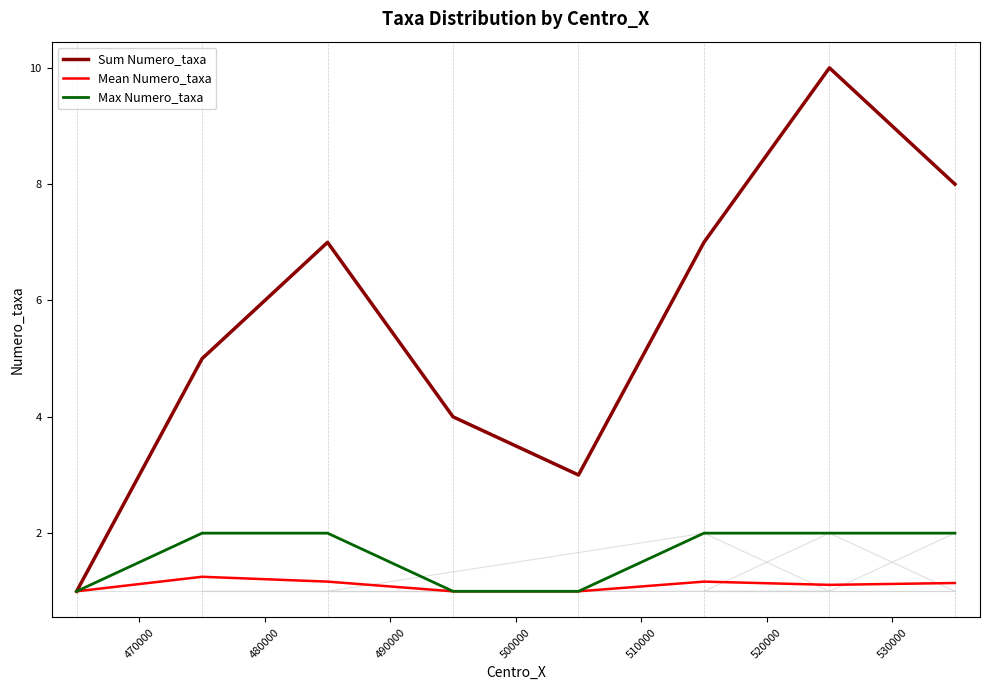

True or false: Sum Numero_taxa and Mean Numero_taxa cross at least once.

False